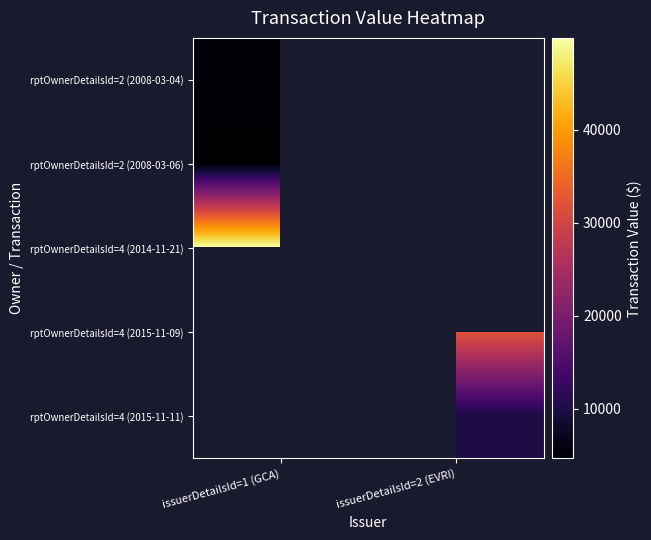

Rank the categories by rptOwnerDetailsId=2 (2008-03-04) value from lowest to highest.

issuerDetailsId=1 (GCA), issuerDetailsId=2 (EVRI)